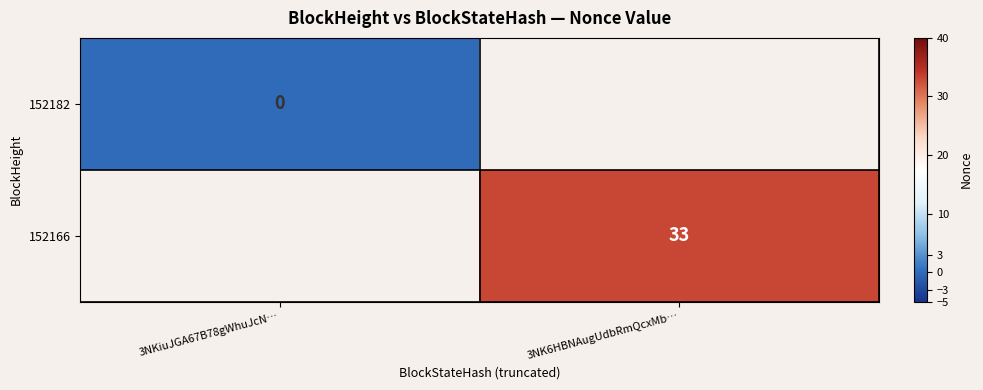

How many distinct data groups are displayed?

2